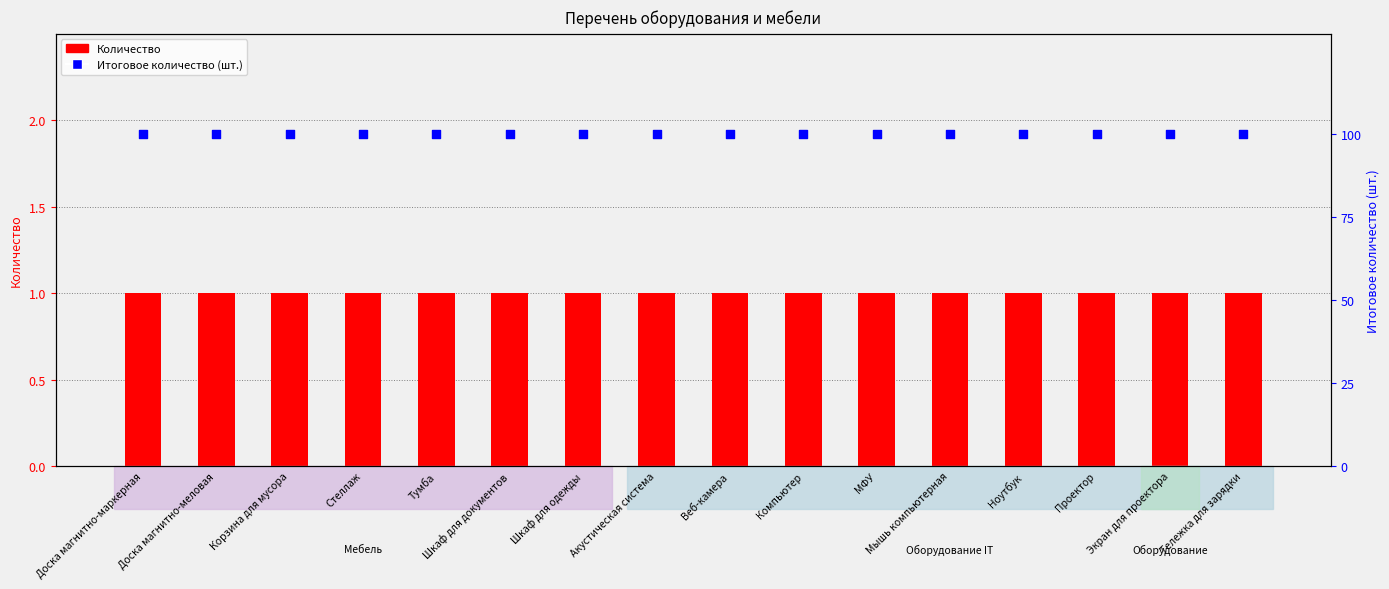

Which series reaches the maximum Y coordinate?

Итоговое количество (шт.)